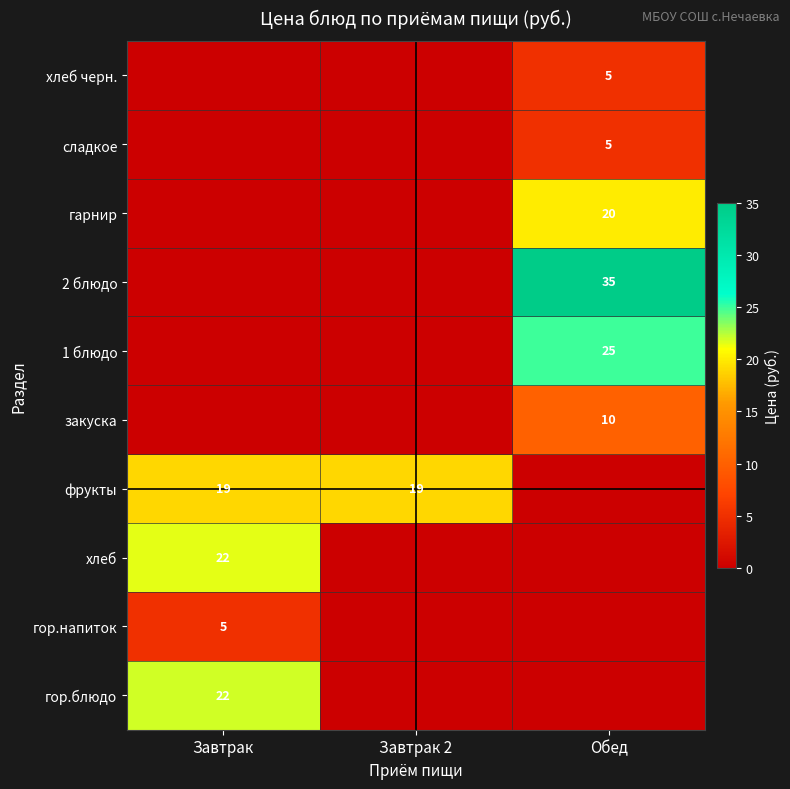

At which category does the chart reach its peak across all series?

Обед